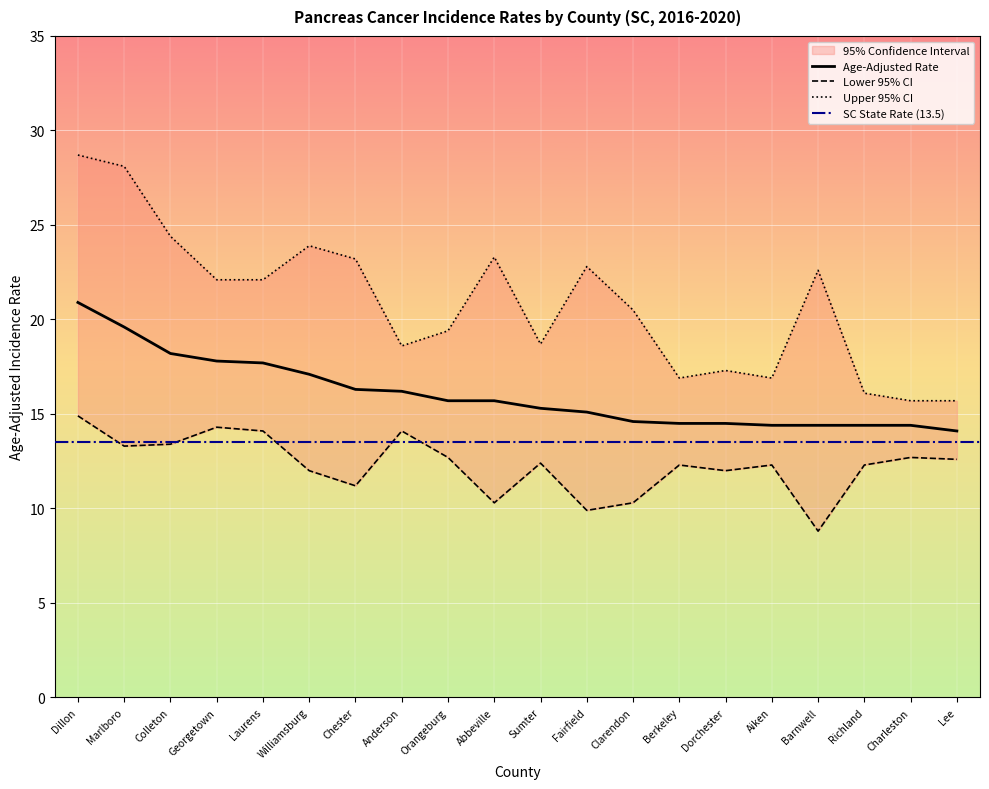

Which category has the highest value in the Lower 95% CI series?

Dillon